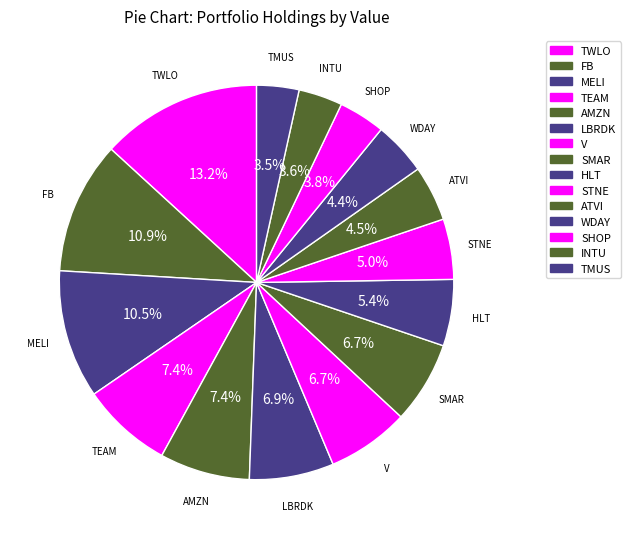

Between LBRDK and INTU, which is larger?

LBRDK